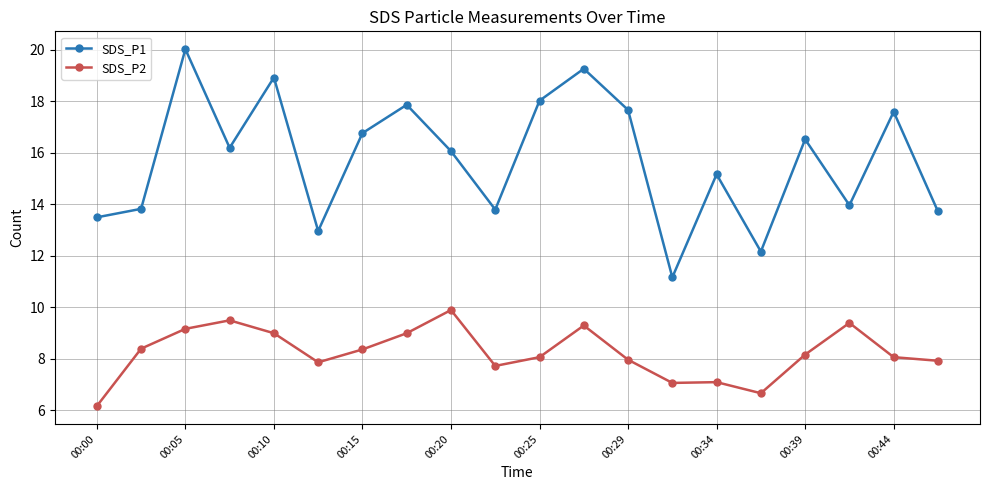

What is the value of the SDS_P2 point at the 14th from the left?

7.1